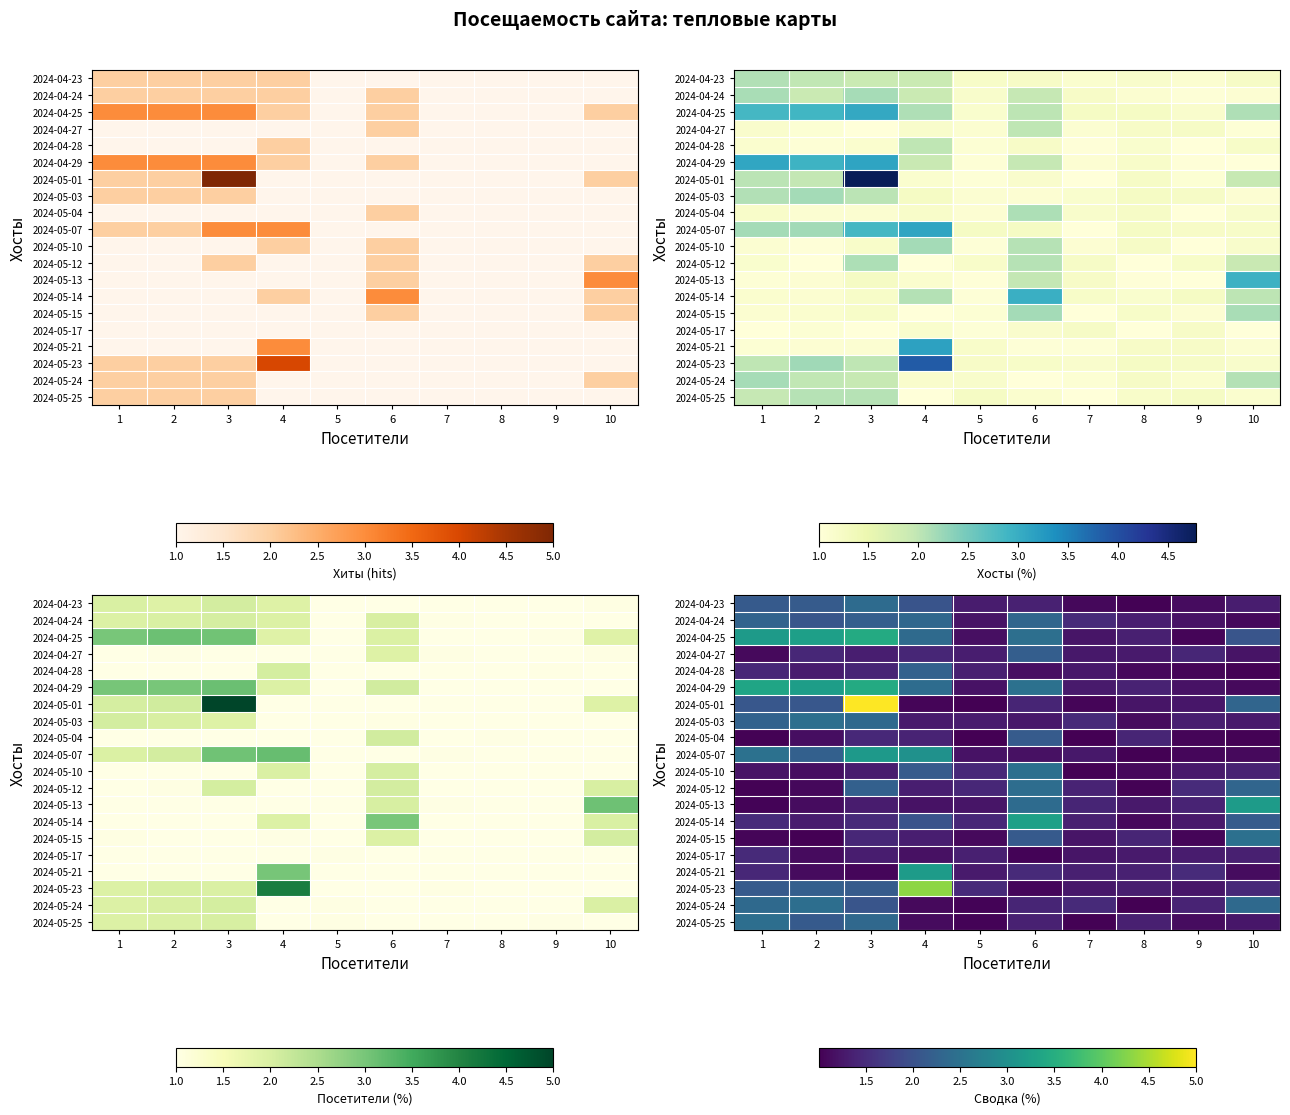

At which label is 2024-05-13 closest to 2?

6